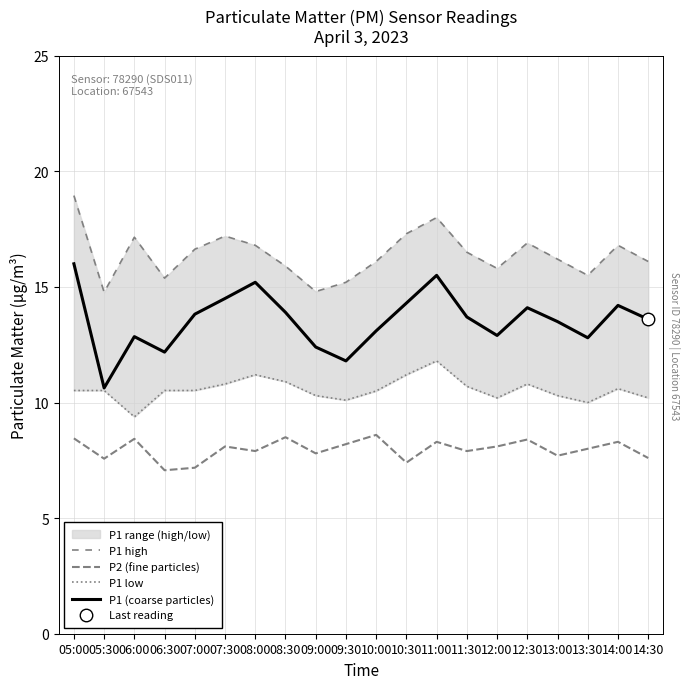

Which series changed the most between 09:30 and 13:00?

P1 (coarse particles)